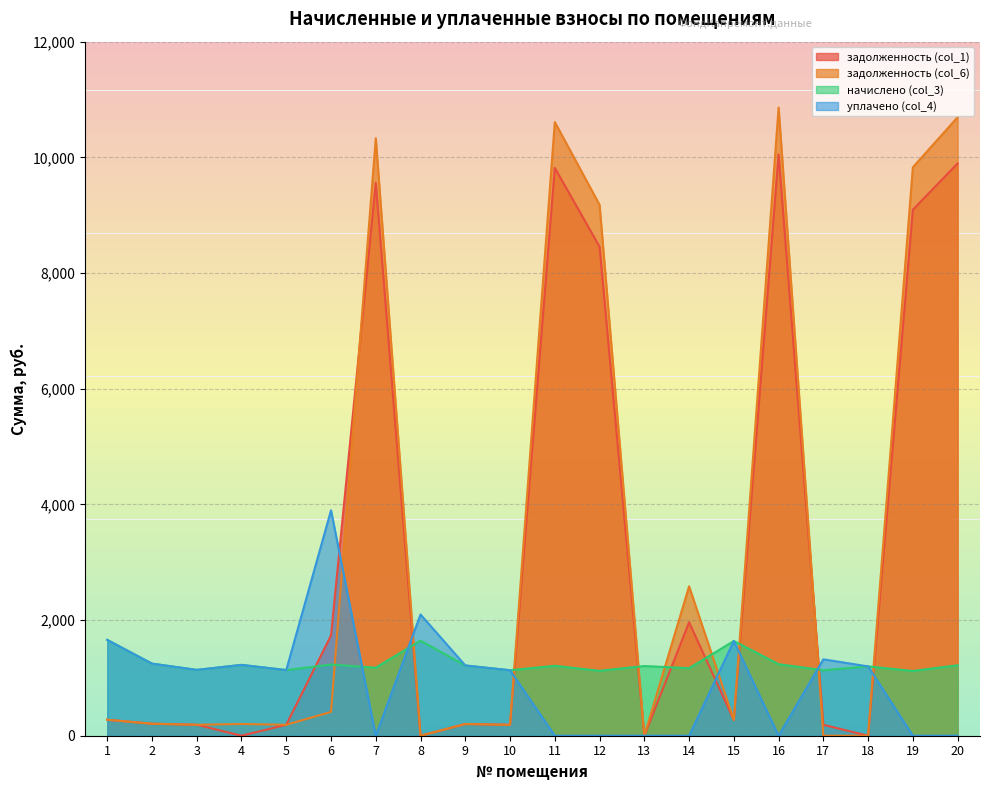

Which has a higher value, 17 or 20?

20